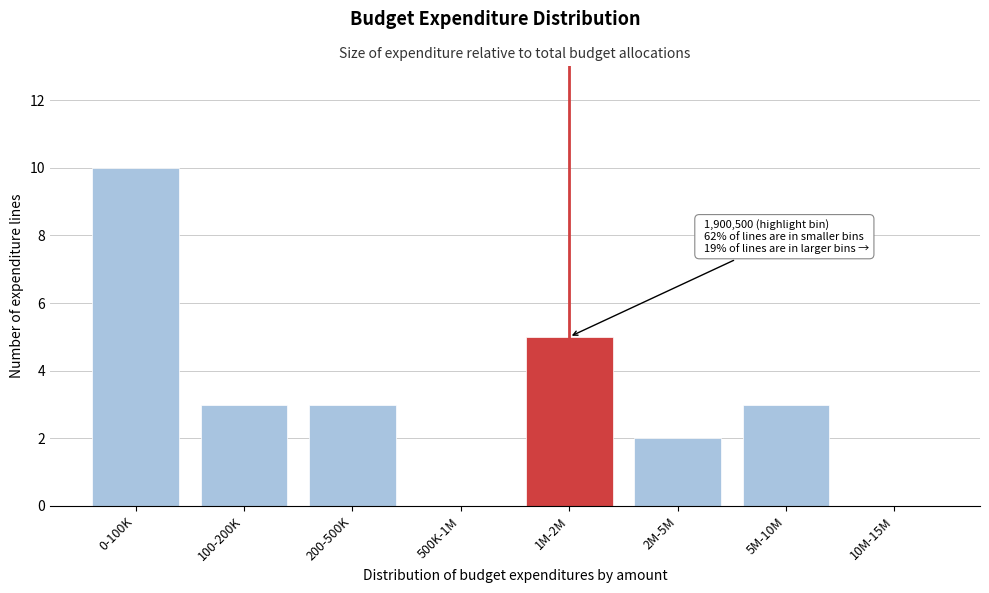

Reading left to right, what are all the values shown in this chart?

0-100K=10	100-200K=3	200-500K=3	500K-1M=0	1M-2M=5	2M-5M=2	5M-10M=3	10M-15M=0